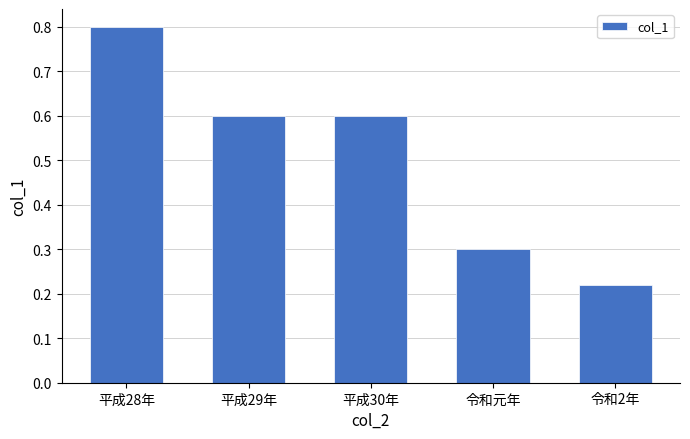

What position from the right is 令和元年?

2